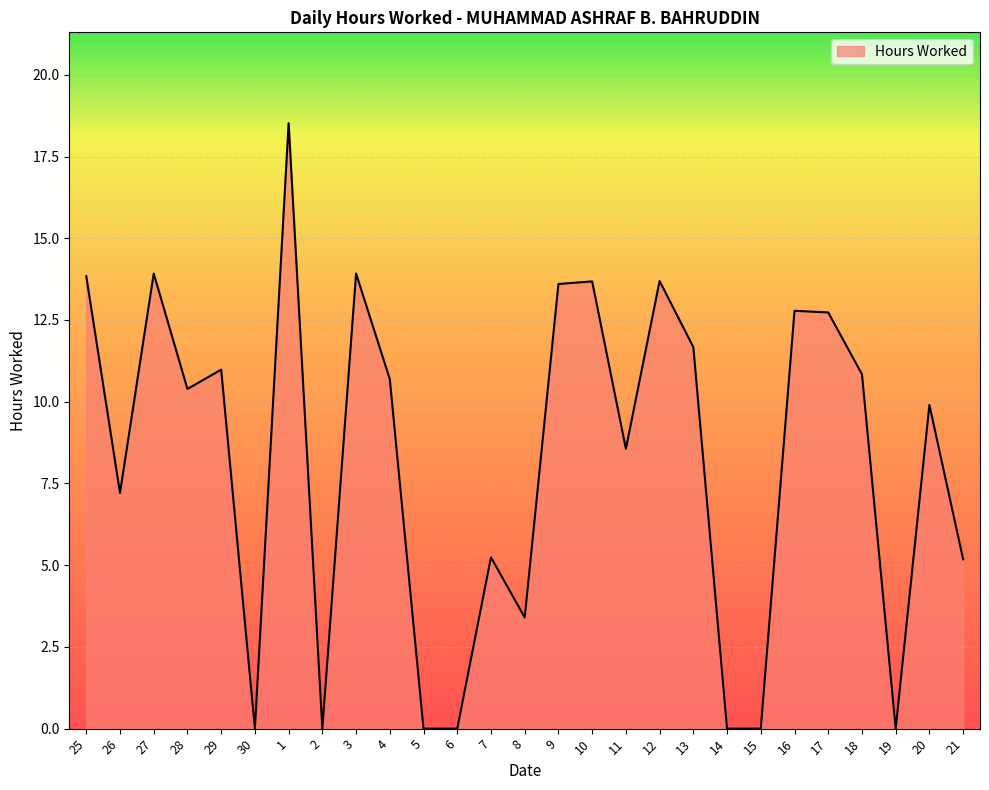

What is the approximate value at 3?

13.9